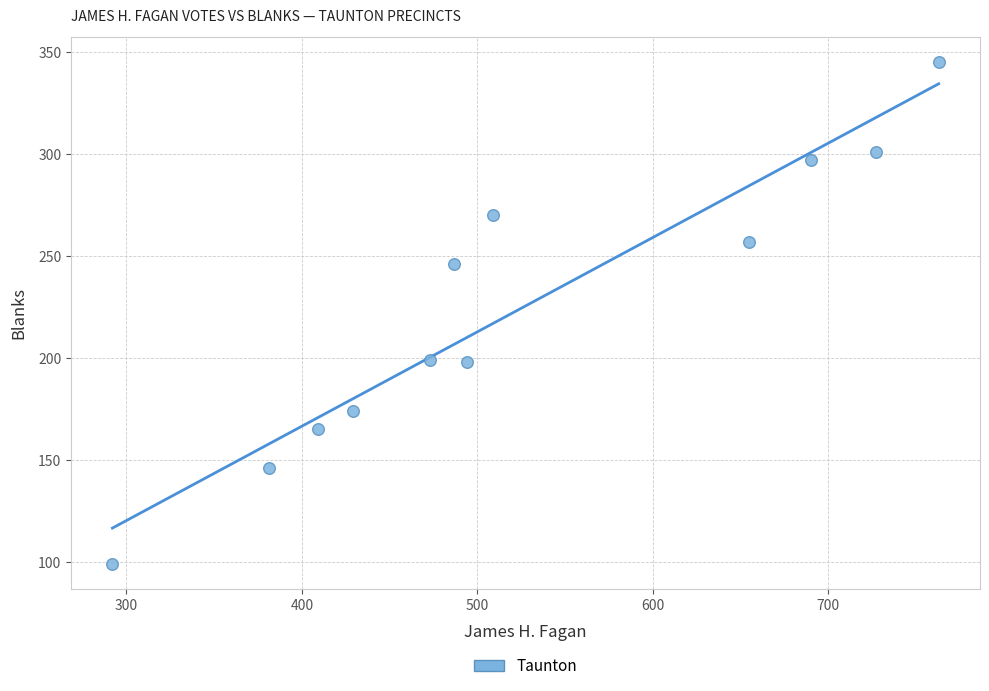

What is the average X value?

526